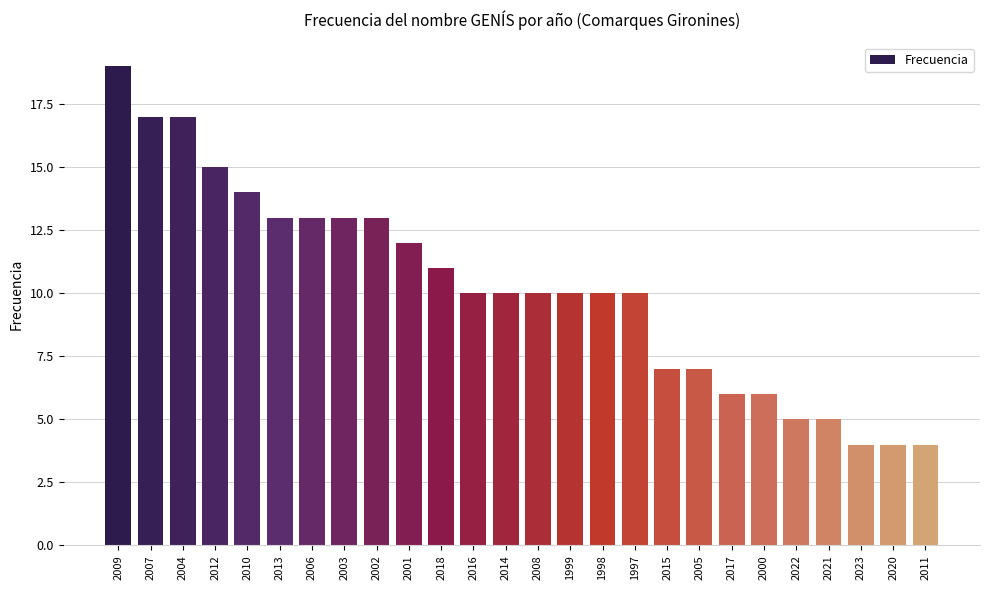

What position from the right is 2007?

25